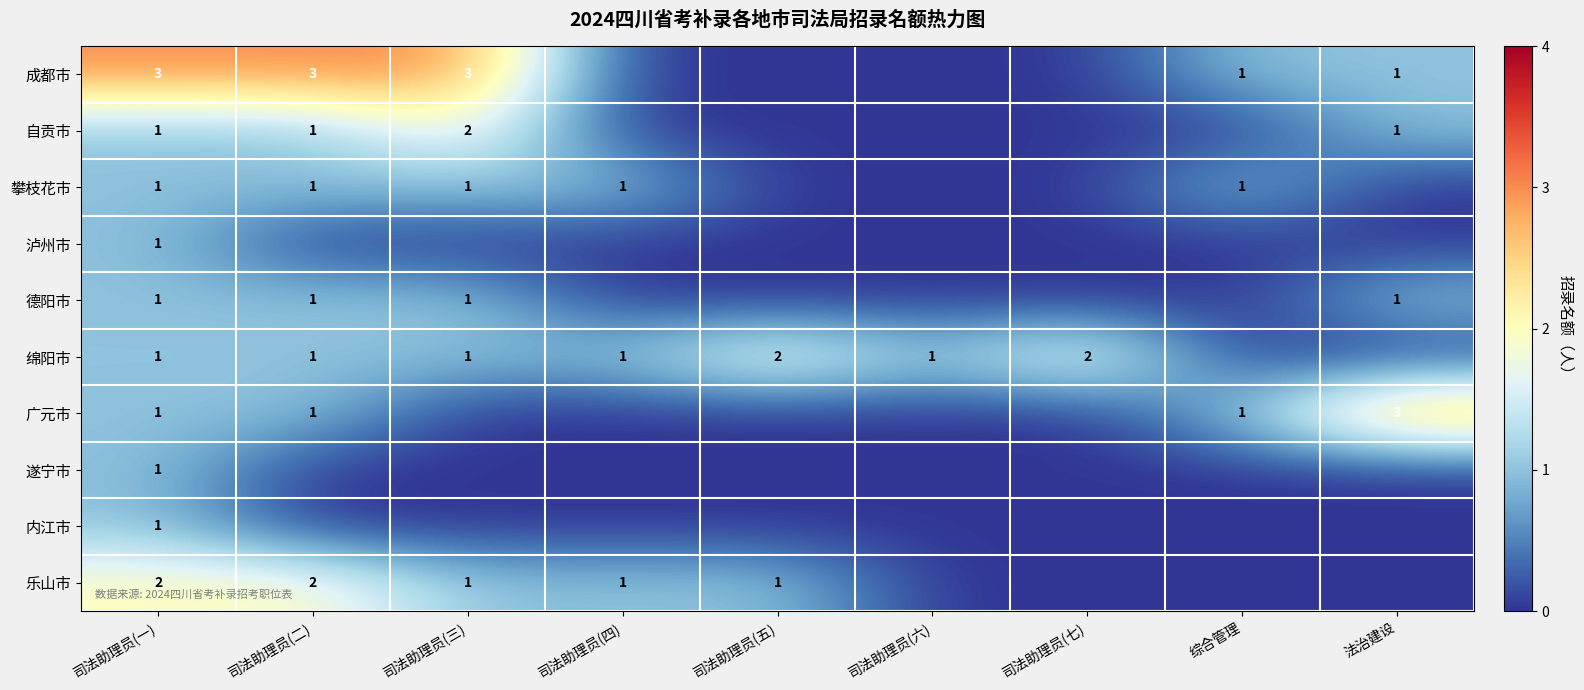

The 绵阳市 series shows 1 at 司法助理员(一). True or false?

True